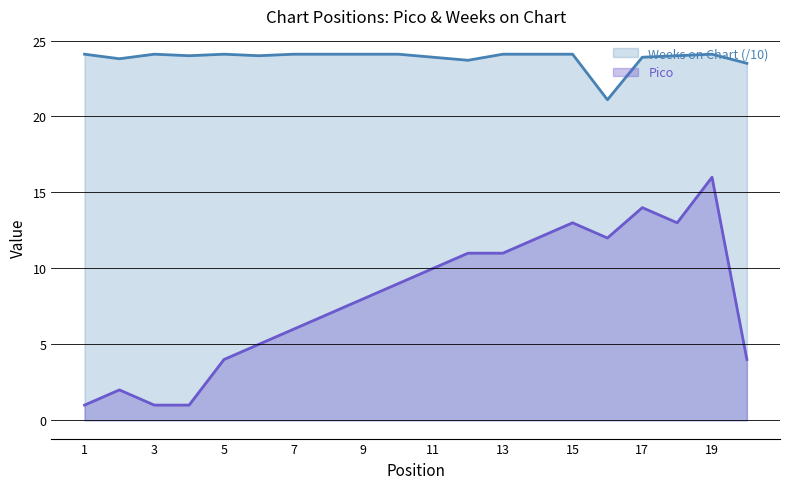

What is the greatest value displayed?

24.1